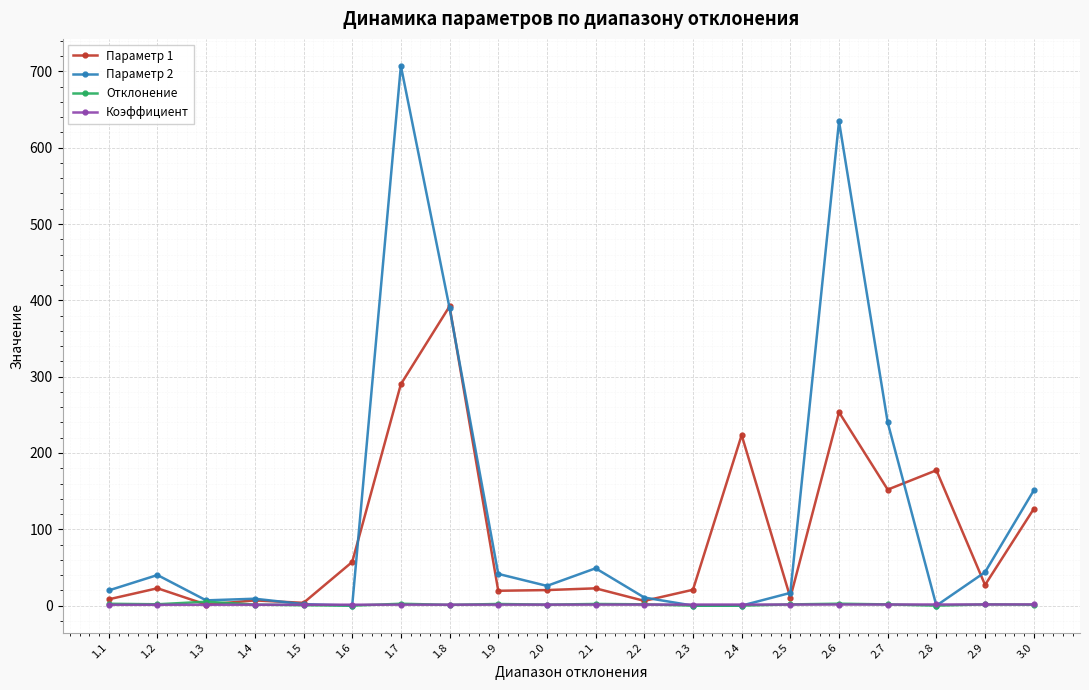

True or false: Параметр 2 has more than 1 interior local peaks.

True